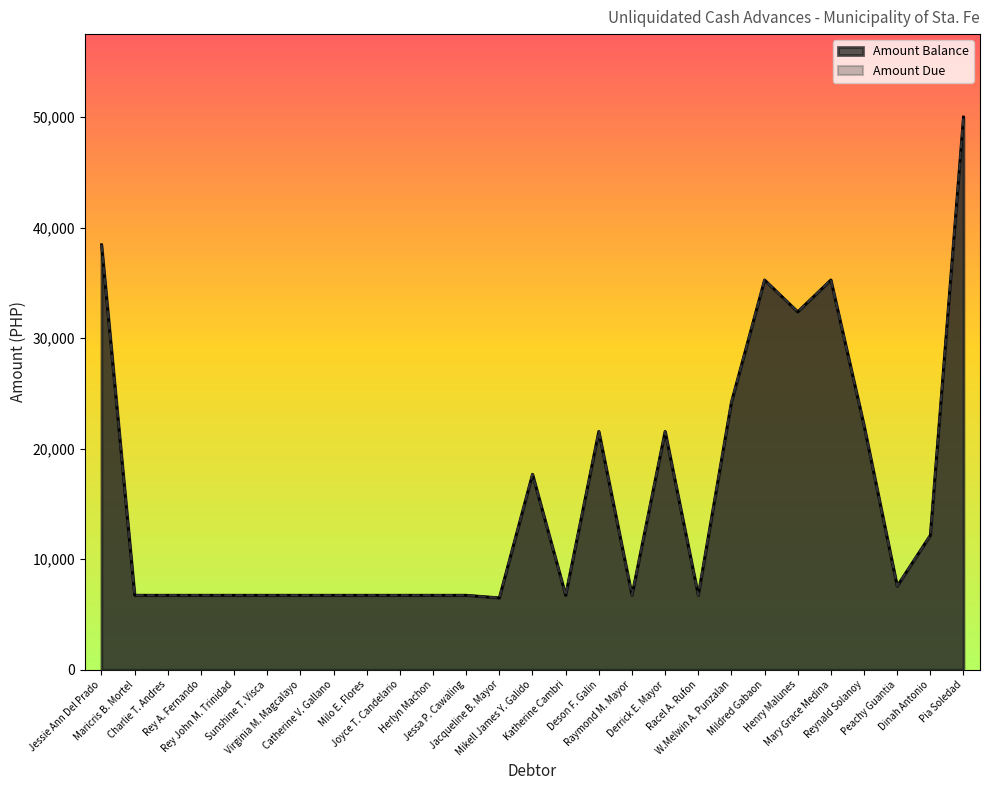

What is the value of the Amount Due point at the 27th from the left?

50000